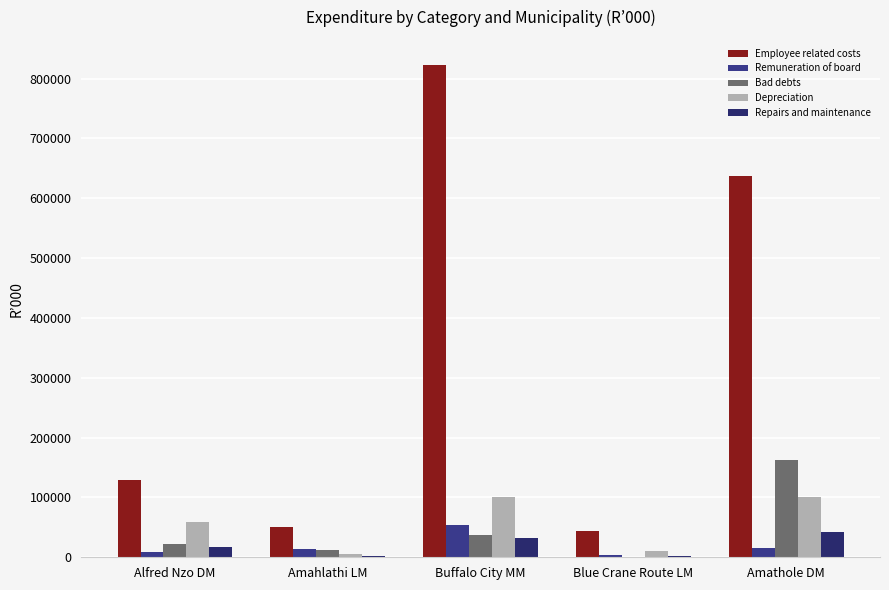

How many series are shown in this chart?

5